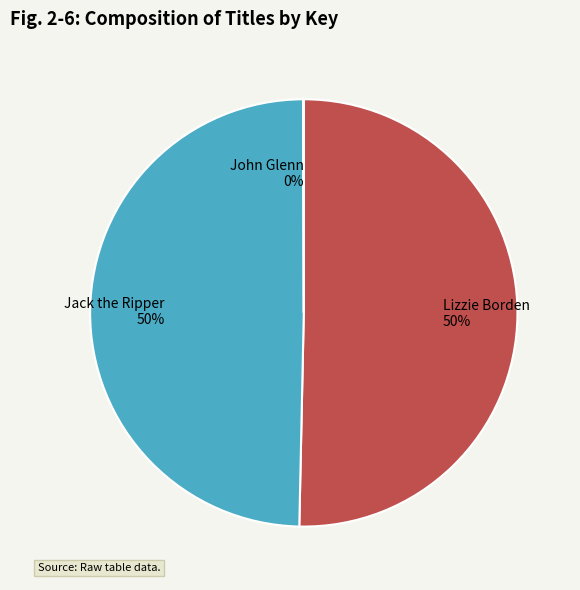

Approximately how many times larger is the value at Lizzie Borden compared to Jack the Ripper?

1.0